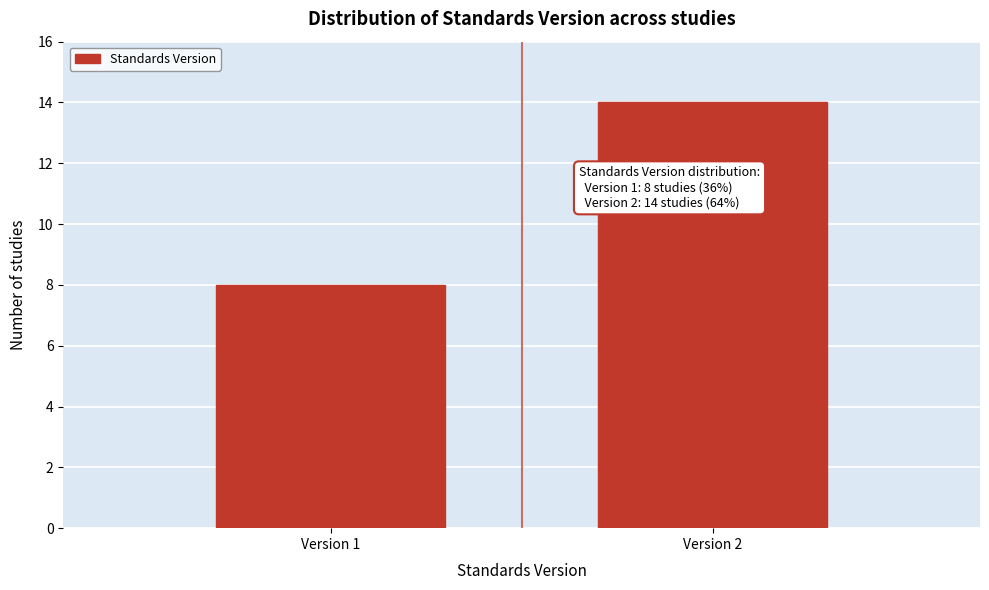

Reading left to right, list all the values displayed in this chart.

Version 1=8	Version 2=14